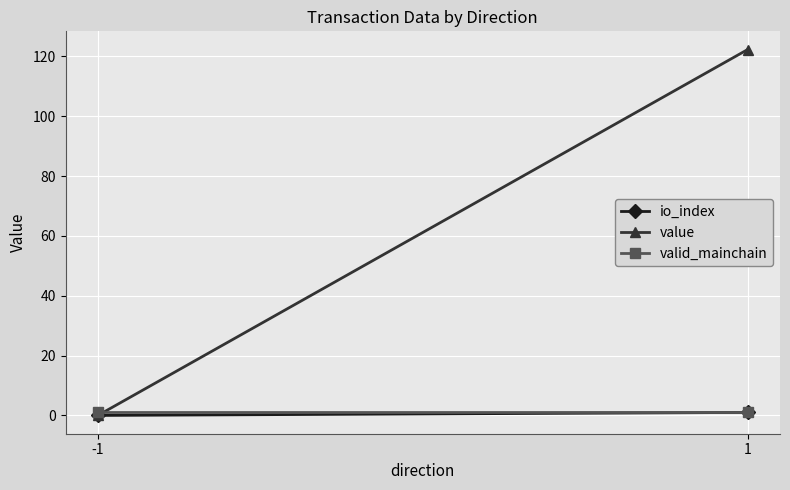

What is the total value across all series at 1?

124.3